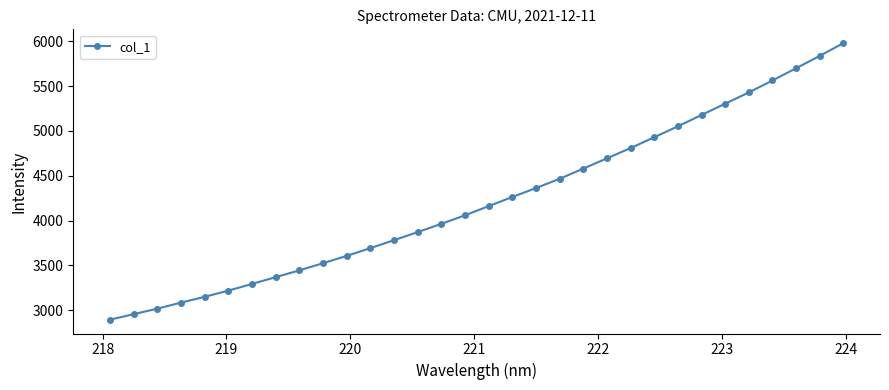

What is the difference between the second highest and minimum values?

2945.1